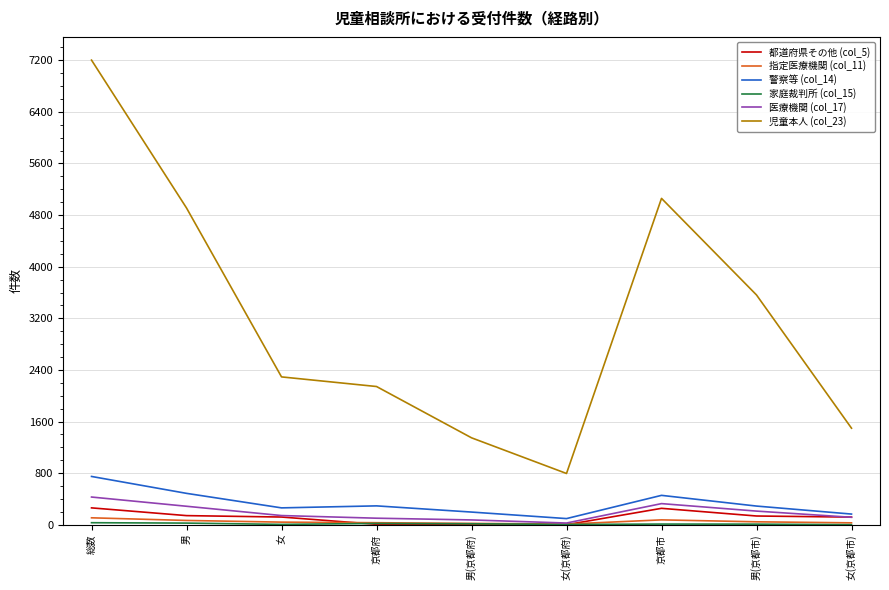

Which category has the highest value in the 警察等 (col_14) series?

総数